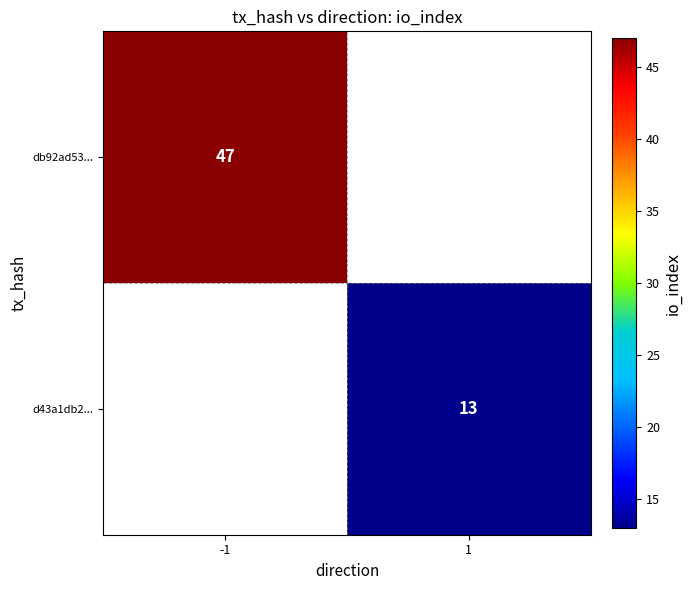

True or false: db92ad53... has a value of 67 at -1.

False